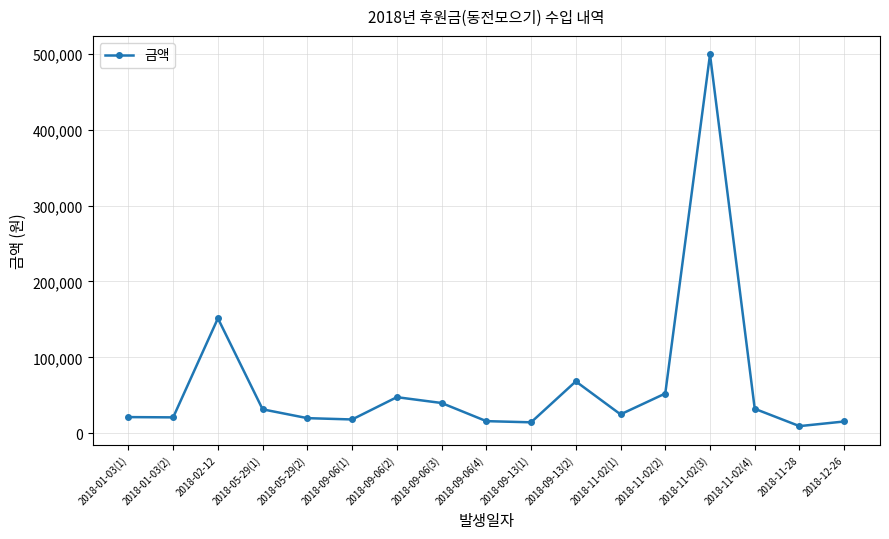

What is the value of the 7th point from the left?

47630